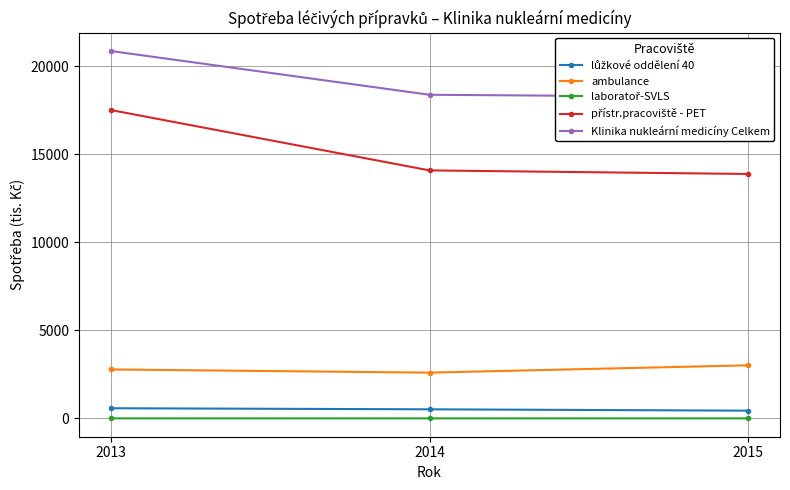

True or false: přístr.pracoviště - PET has a value of 14082.6 at 2014.

True